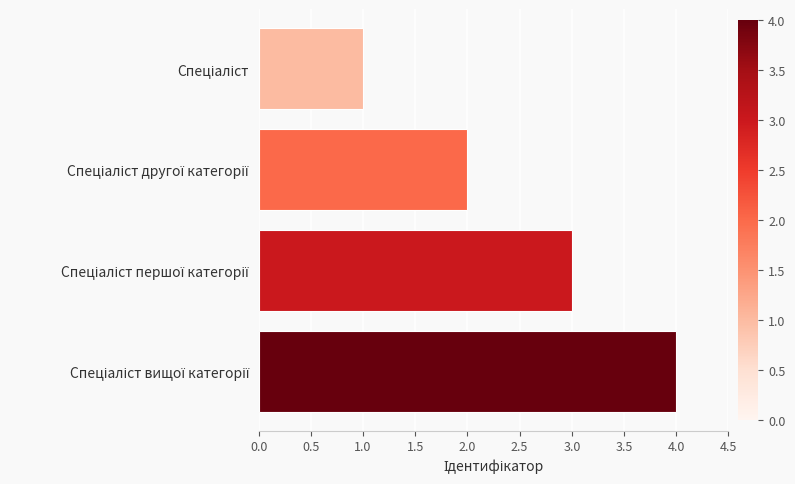

What is the difference between the maximum and minimum values?

3